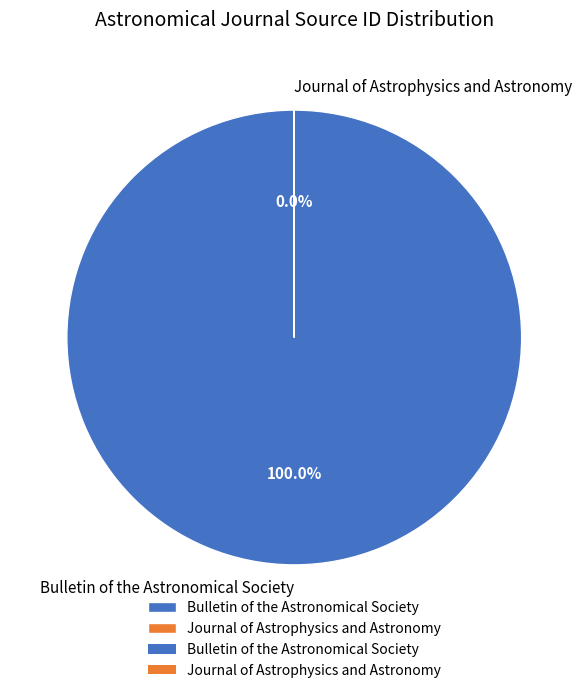

Do Bulletin of the Astronomical Society and Journal of Astrophysics and Astronomy together represent more than half of the pie?

Yes